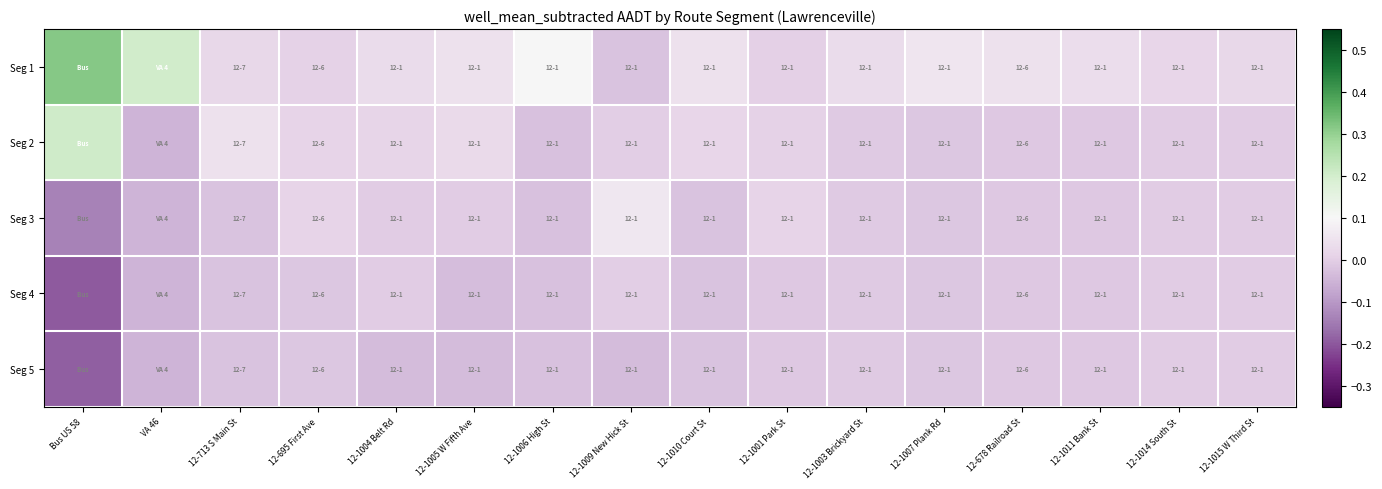

Which series has the largest total across all categories?

Seg 1